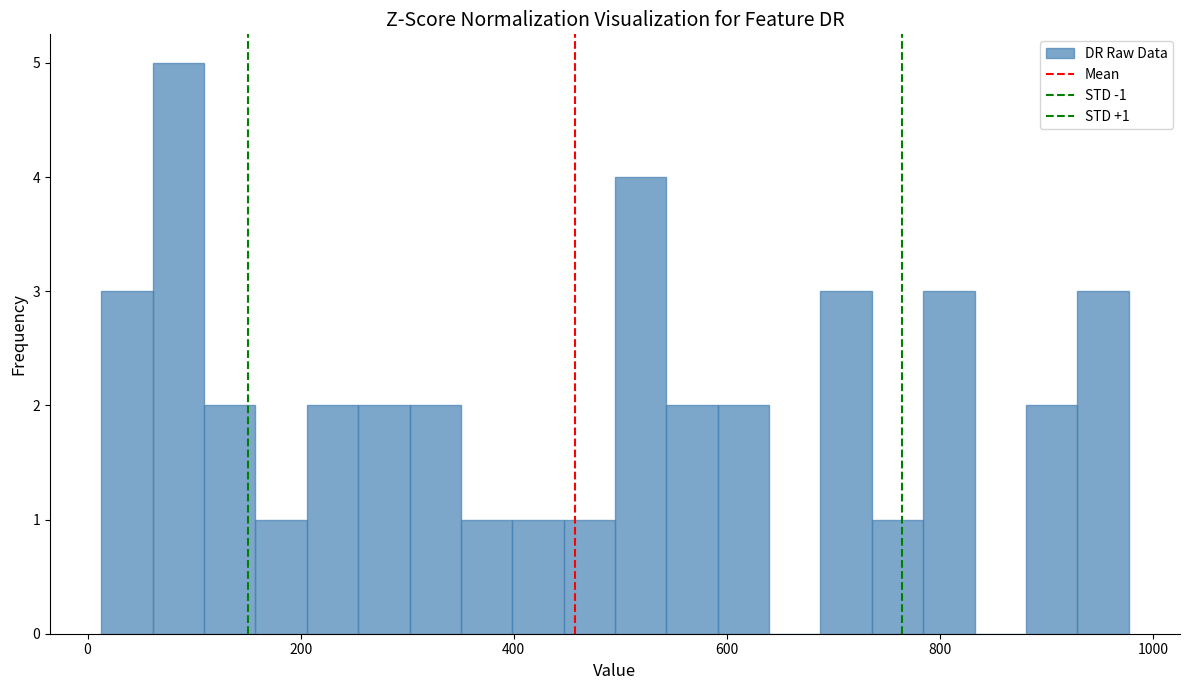

Around what value on the x-axis is the tallest bar? Give the approximate position of its centre, as read against the axis.

80